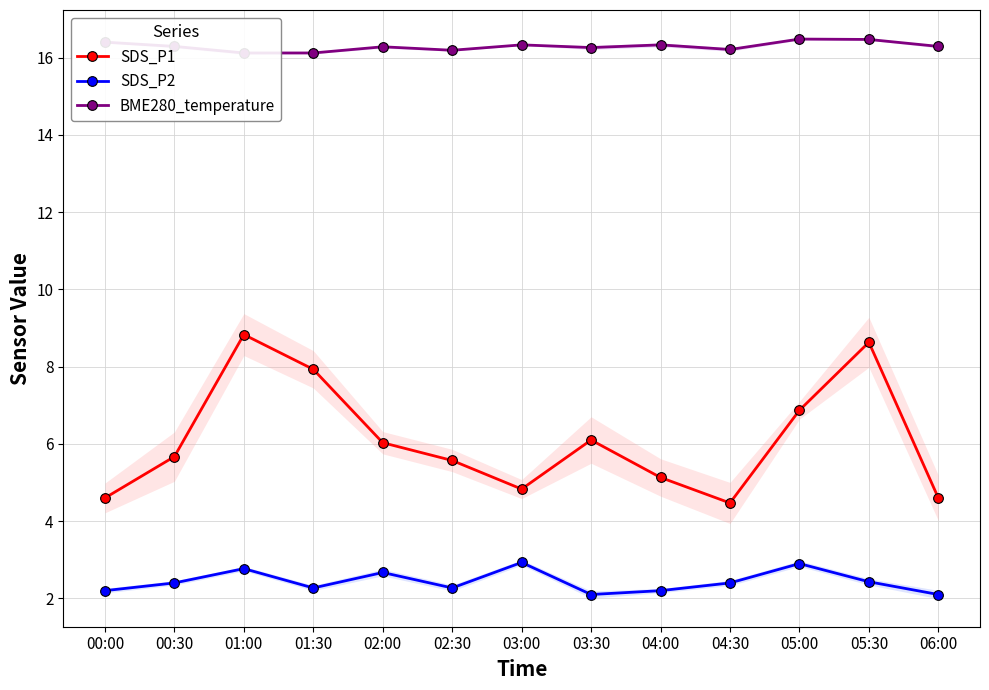

The SDS_P1 series shows 4.6 at 06:00. True or false?

True